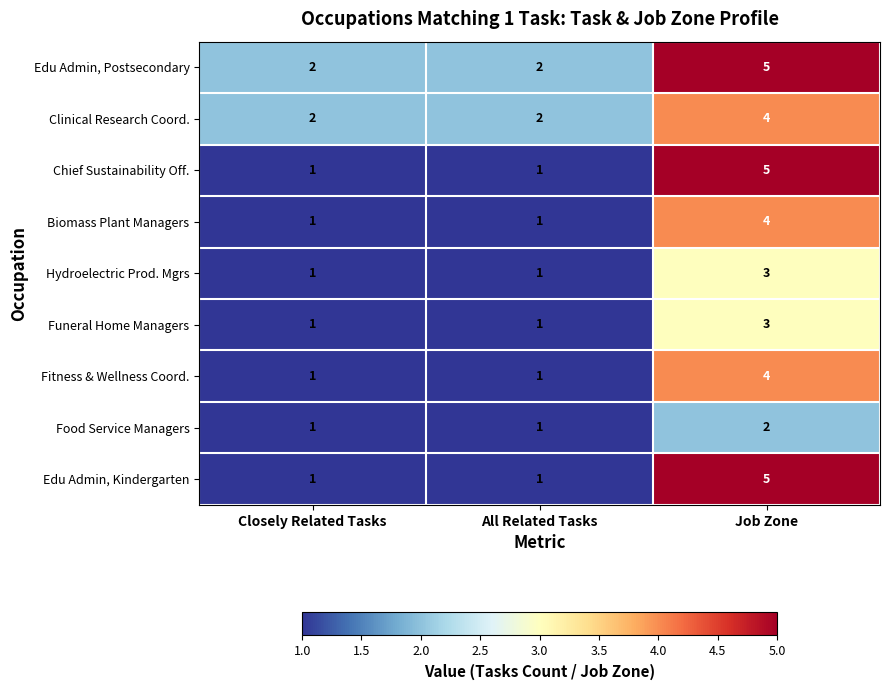

Reading left to right, transcribe all the data shown in this chart.

Edu Admin, Postsecondary: Closely Related Tasks=2	All Related Tasks=2	Job Zone=5
Clinical Research Coord.: Closely Related Tasks=2	All Related Tasks=2	Job Zone=4
Chief Sustainability Off.: Closely Related Tasks=1	All Related Tasks=1	Job Zone=5
Biomass Plant Managers: Closely Related Tasks=1	All Related Tasks=1	Job Zone=4
Hydroelectric Prod. Mgrs: Closely Related Tasks=1	All Related Tasks=1	Job Zone=3
Funeral Home Managers: Closely Related Tasks=1	All Related Tasks=1	Job Zone=3
Fitness & Wellness Coord.: Closely Related Tasks=1	All Related Tasks=1	Job Zone=4
Food Service Managers: Closely Related Tasks=1	All Related Tasks=1	Job Zone=2
Edu Admin, Kindergarten: Closely Related Tasks=1	All Related Tasks=1	Job Zone=5